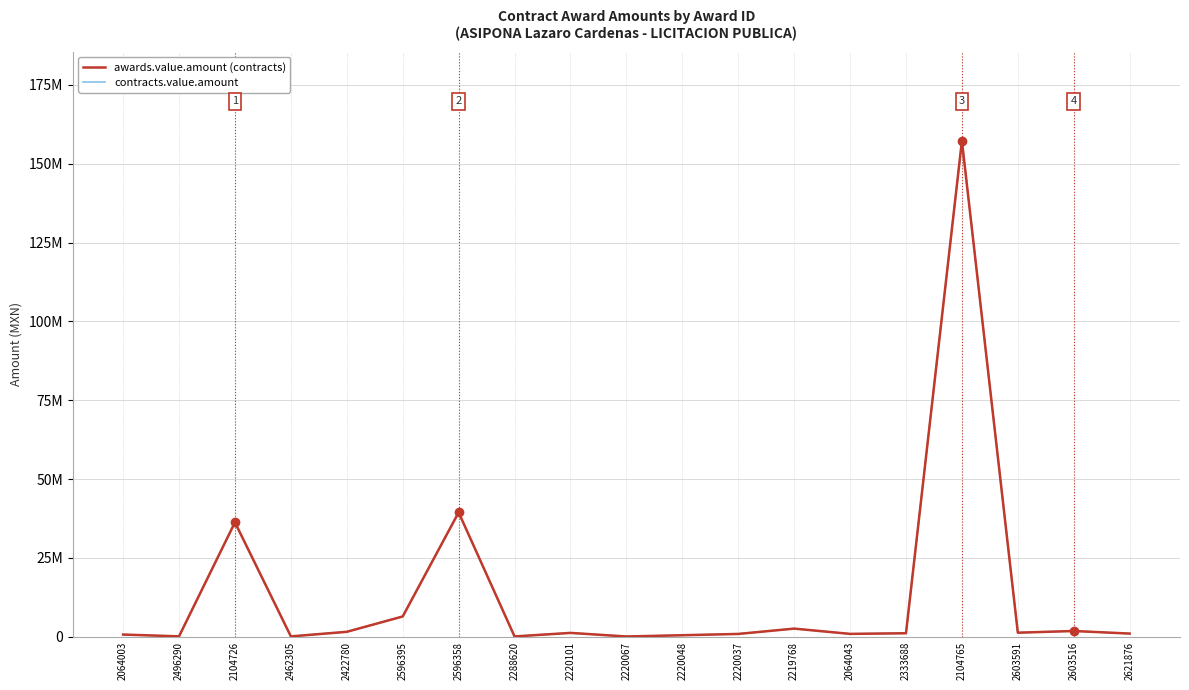

Reading right to left, list all the values displayed in this chart.

awards.value.amount: 1010388.5	1829936.2	1290745.3	157277327.0	1113291.4	913200.0	2583762.0	897000.0	486314.6	88685.0	1222636.4	104400.0	39438383.0	6433862.0	1569500.0	116100.0	36285582.1	130430.4	700000.0
contracts.value.amount: 1010388.5	1829936.2	1290745.3	157277327.0	1113291.4	913200.0	2583762.0	897000.0	486314.6	88685.0	1222636.4	104400.0	39438383.0	6433862.0	1569500.0	116100.0	36285582.1	130430.4	700000.0